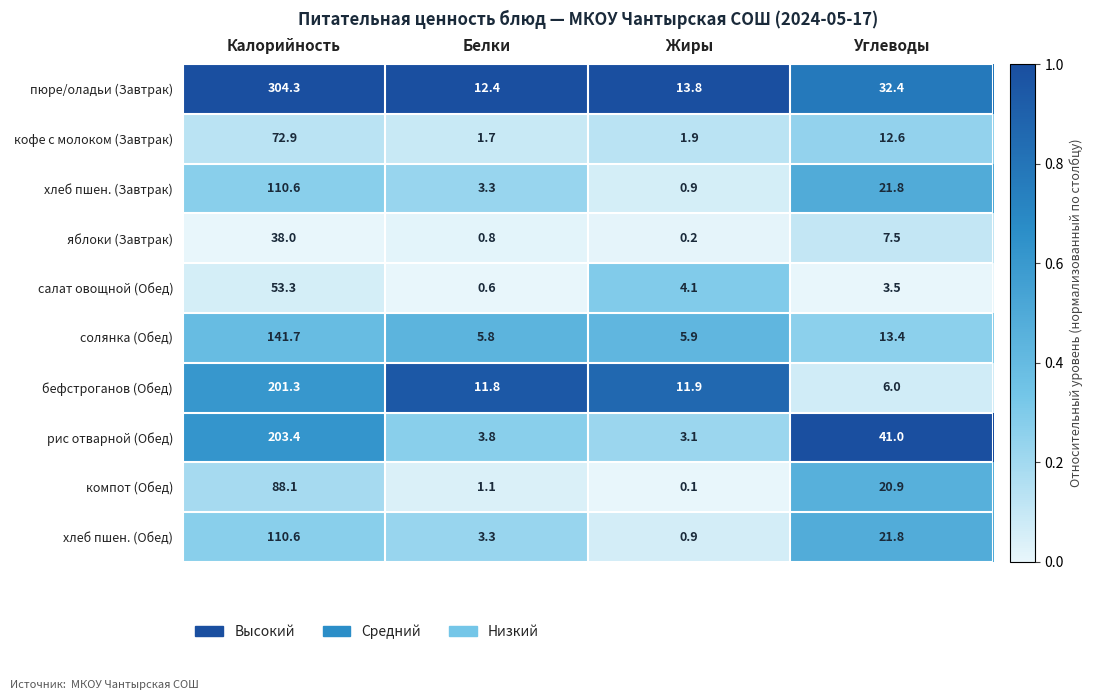

Which series changed the most between Жиры and Углеводы?

рис отварной (Обед)